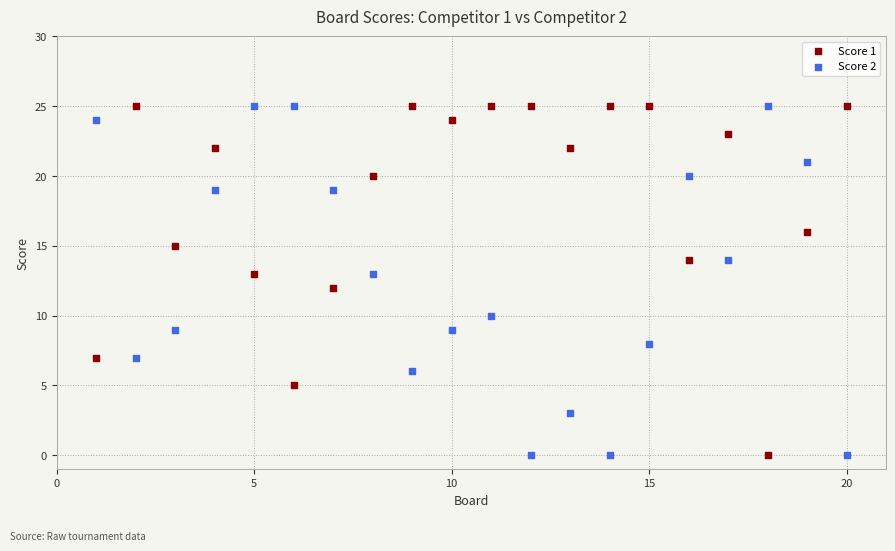

What is the X range (max minus min) for the scatter plot?

19